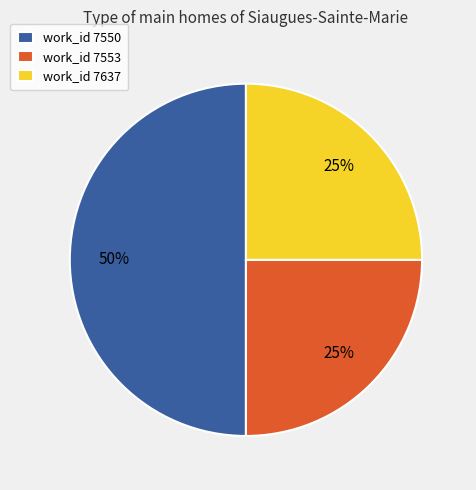

Is work_id 7637 the majority of the pie?

No